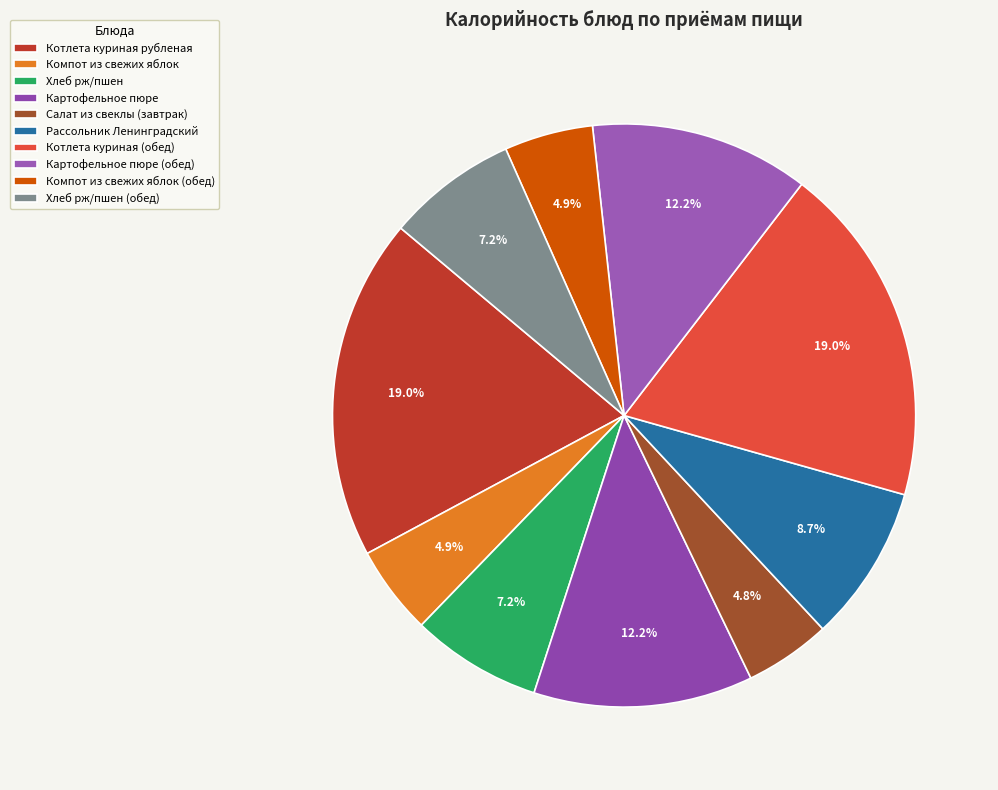

What is the ratio of the value at Картофельное пюре (обед) to the value at Компот из свежих яблок?

2.5